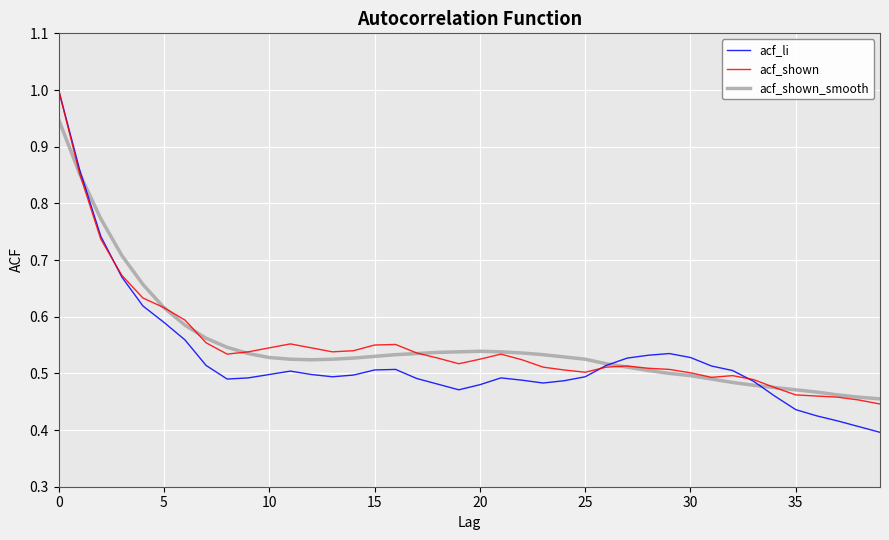

Which series has the largest range (max minus min)?

acf_li